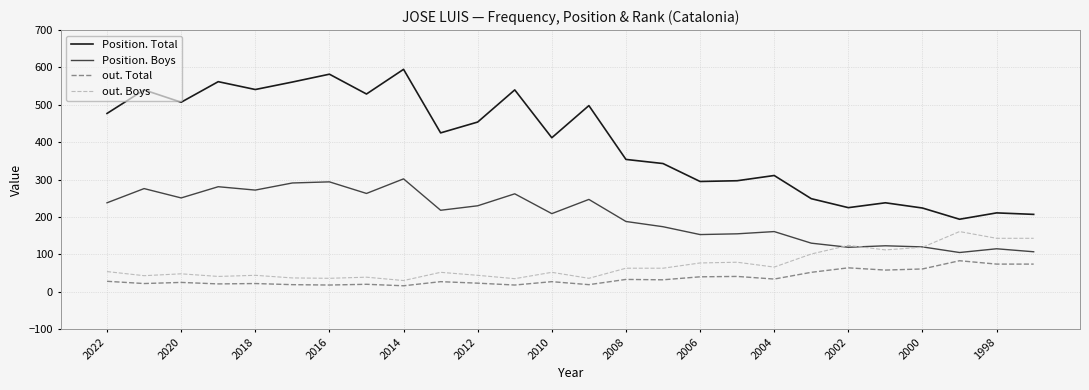

Which series has the largest total across all categories?

Position. Total